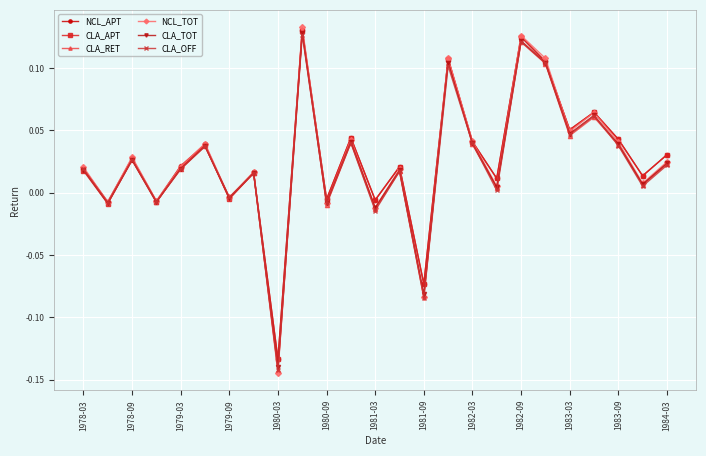

Which series has the widest spread of values?

NCL_TOT